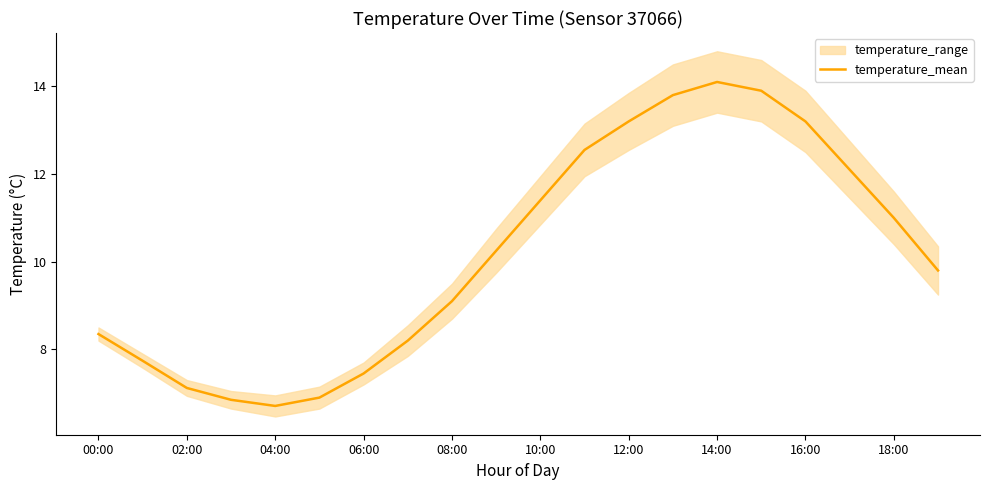

What is the maximum value shown in the chart?

14.1